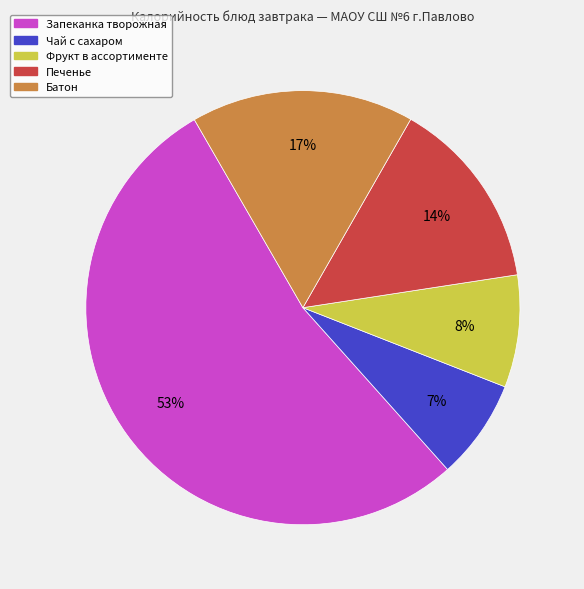

The Фрукт в ассортименте slice represents 8% of the pie. True or false?

True